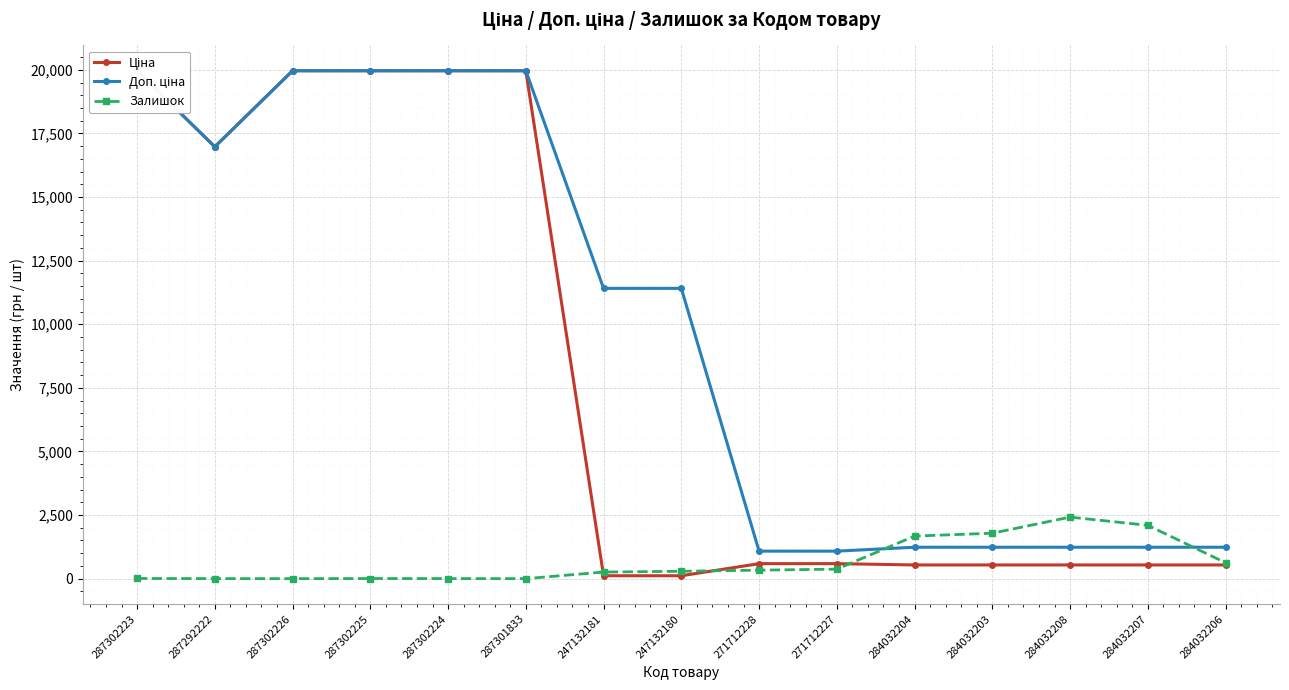

What value does the Залишок series have at 284032204?

1674